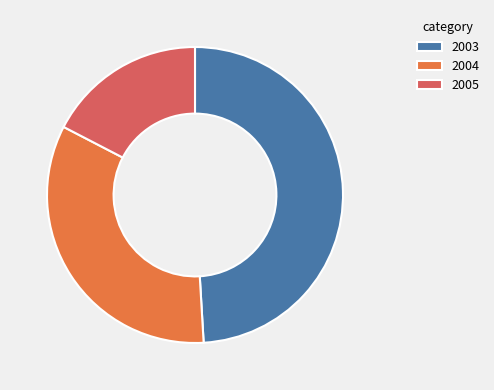

How many slices are in this pie chart?

3